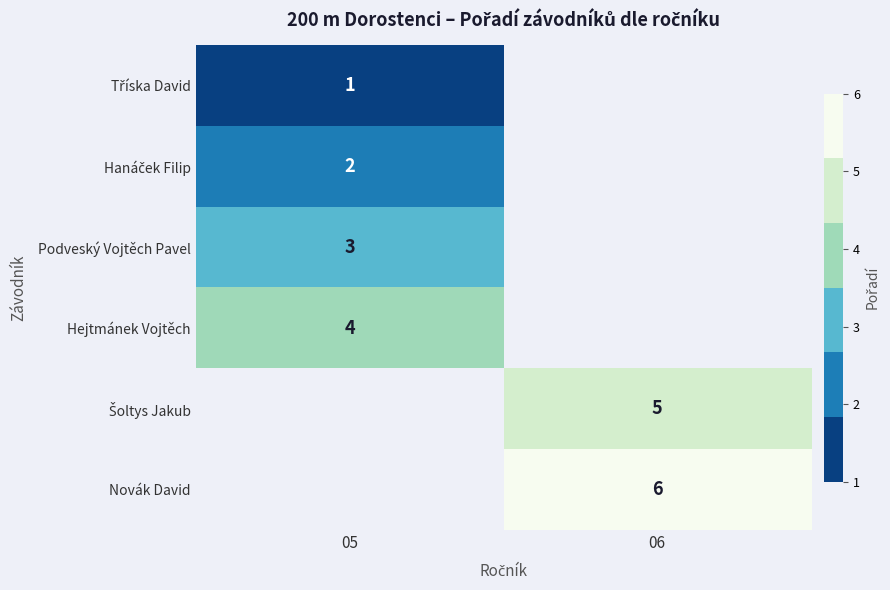

How many data points does each series have?

2